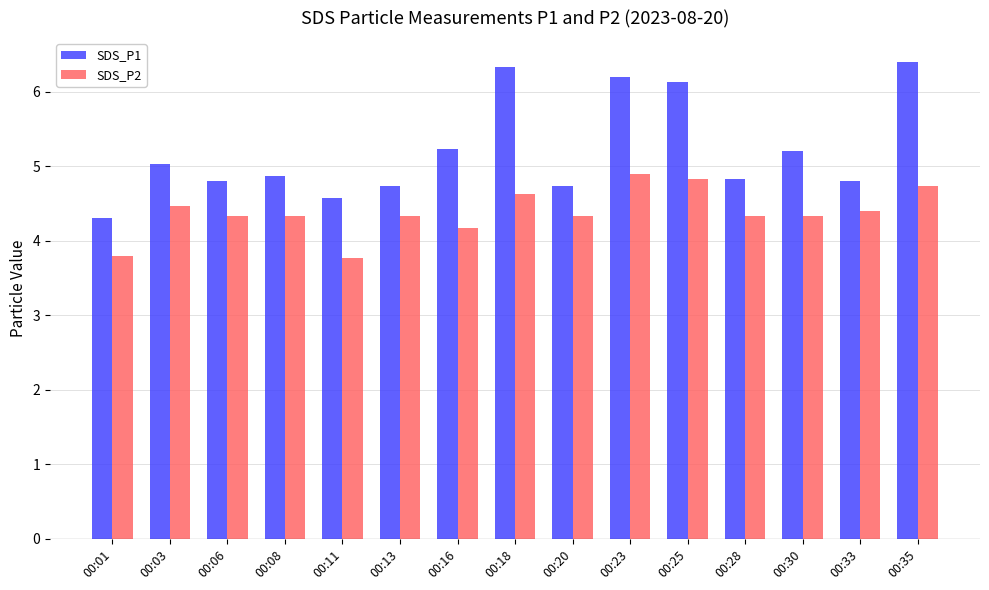

The value of SDS_P1 at 00:18 is 10.2. True or false?

False